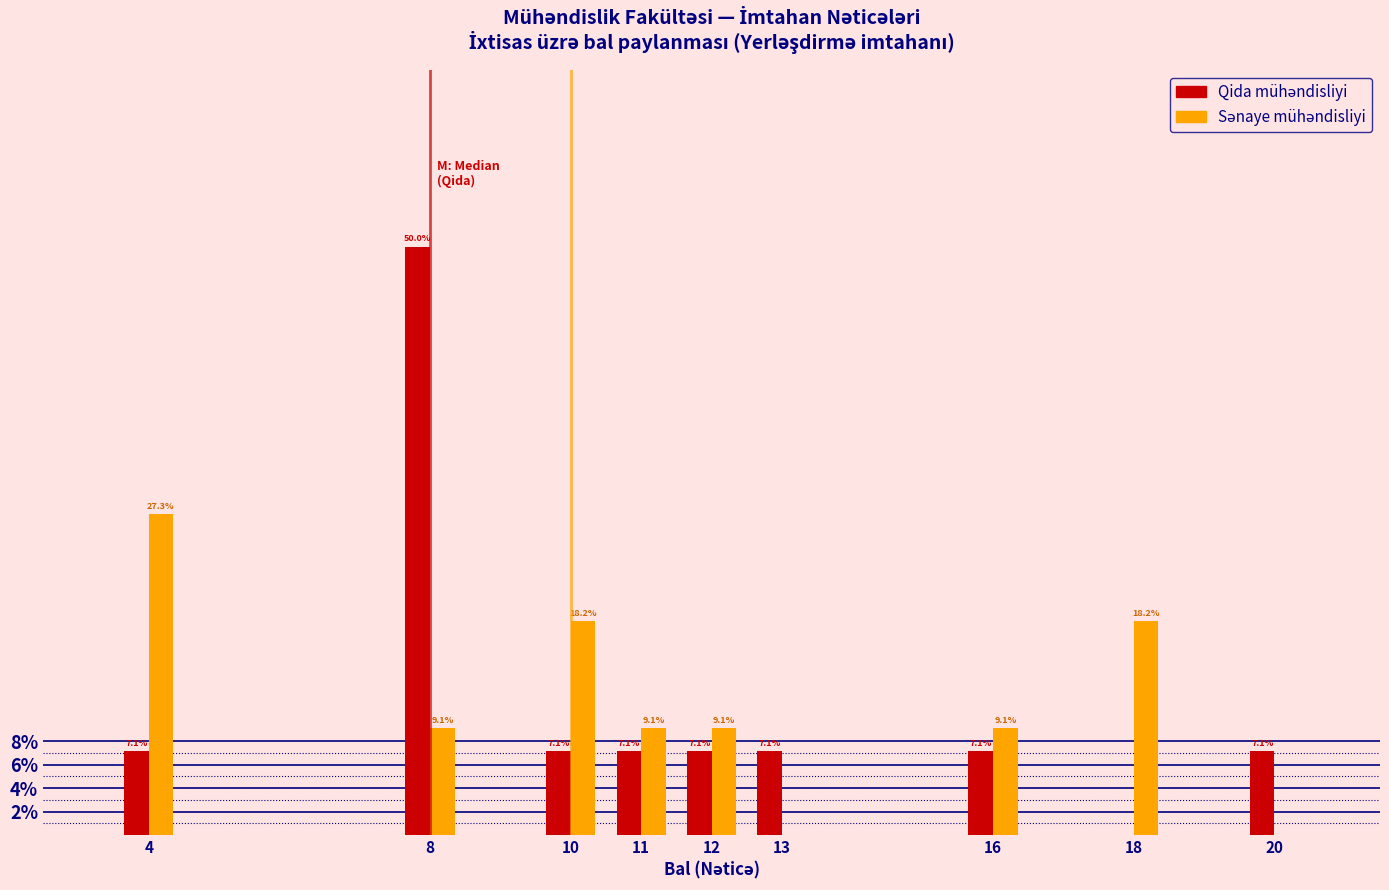

How many distinct data groups are displayed?

2